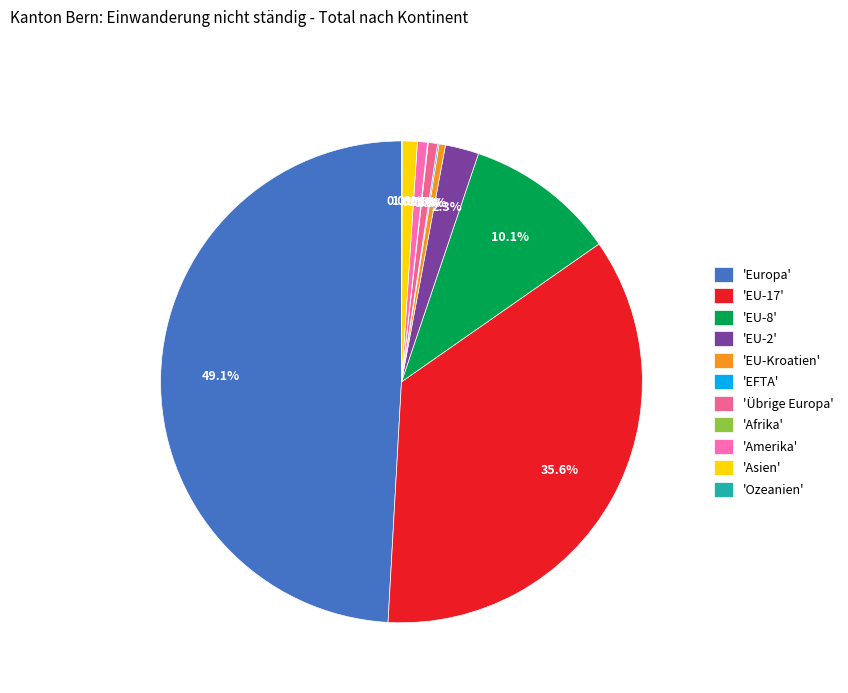

How many slices are in this pie chart?

11